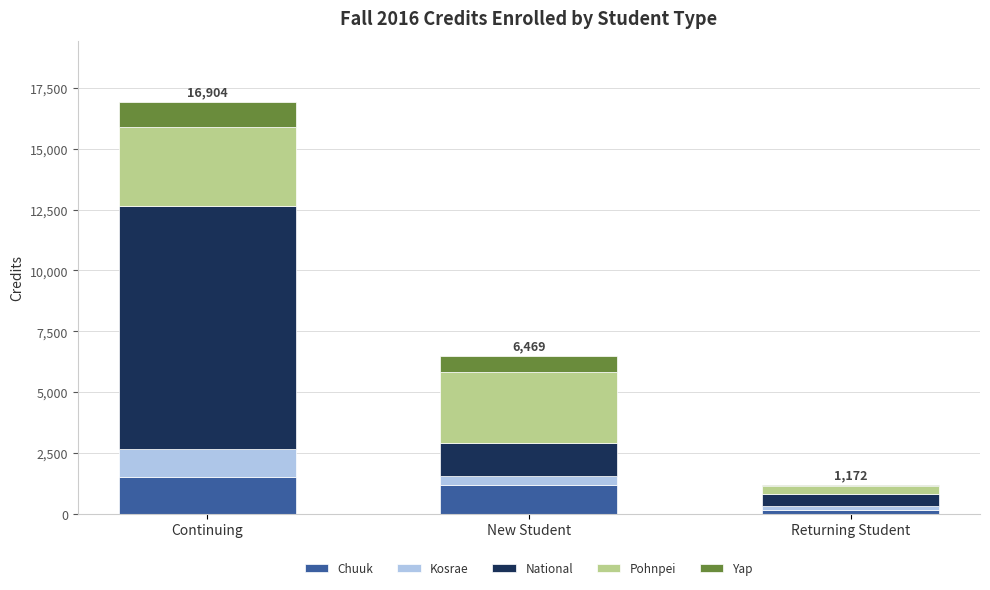

What is the total value across all series at Continuing?

16903.5